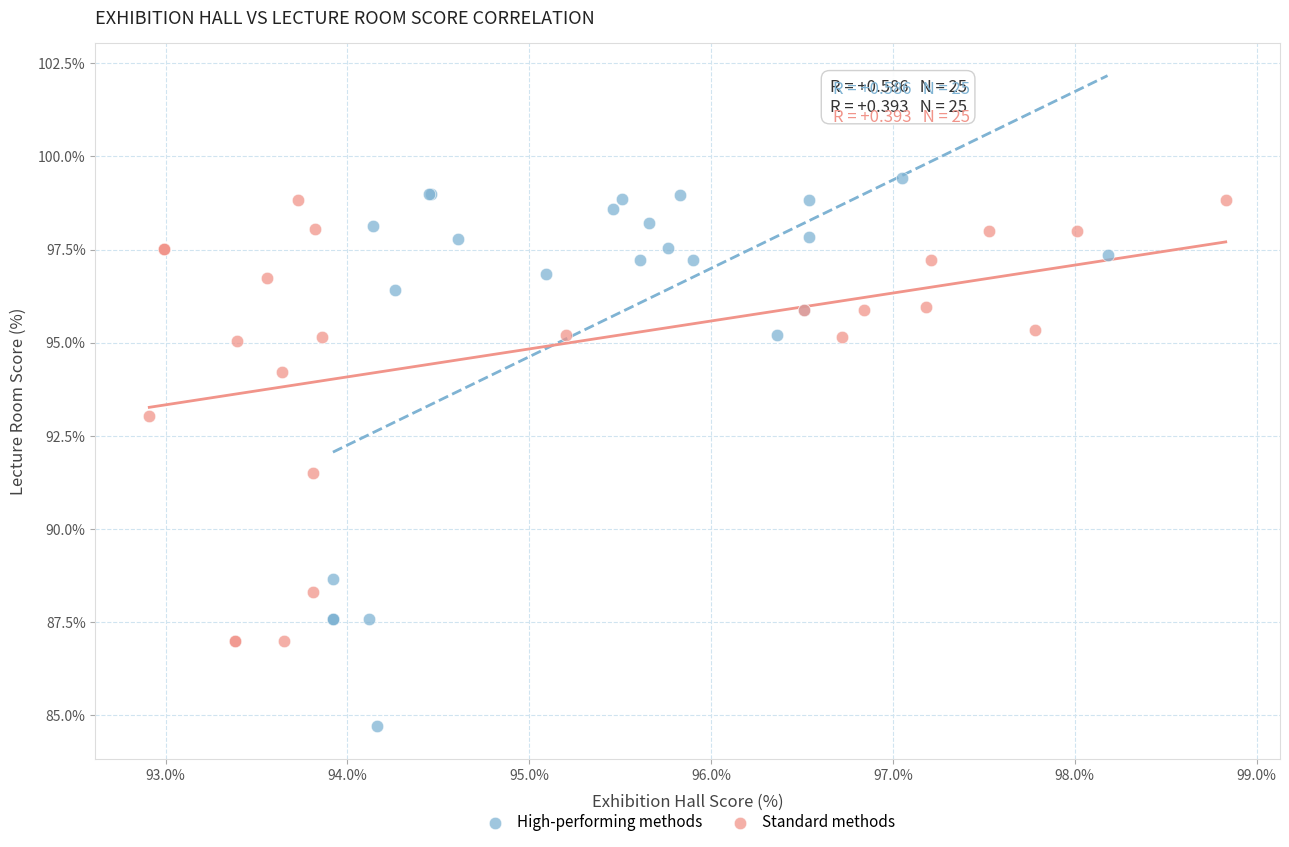

Which series has the largest Y range (max minus min)?

High-performing methods